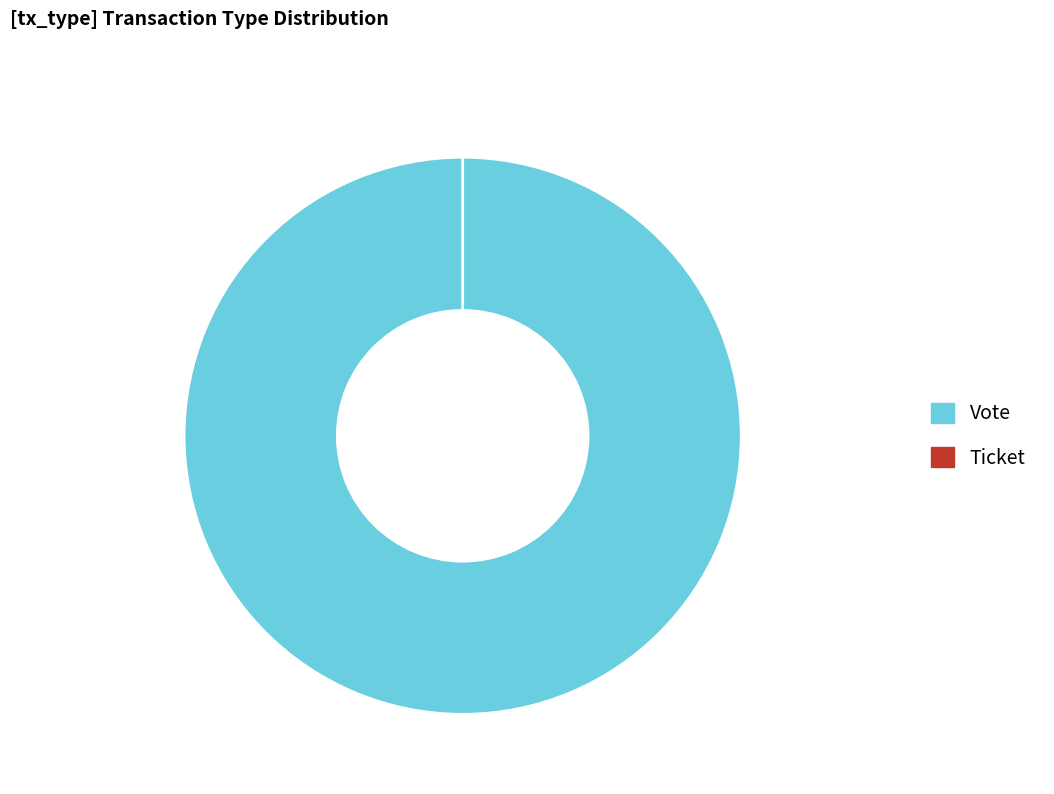

How many slices are in this pie chart?

2